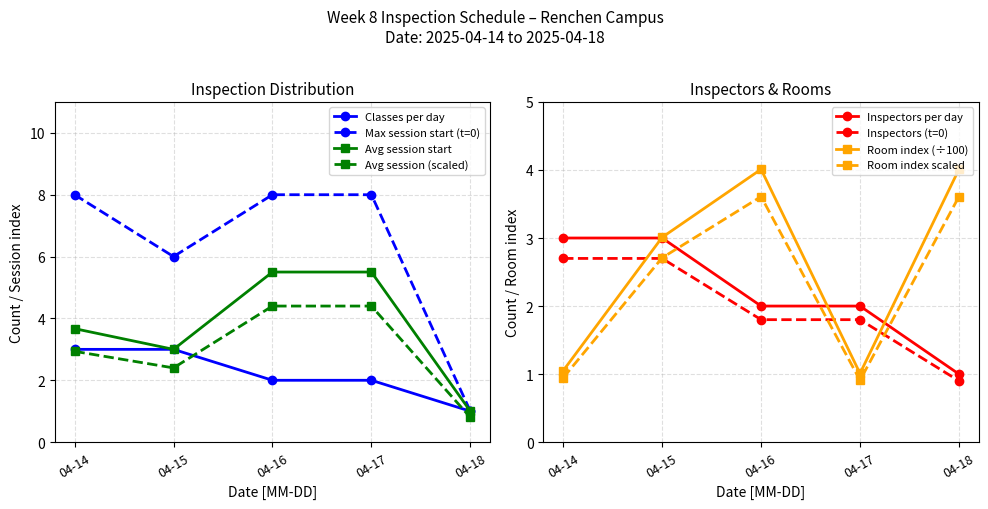

True or false: Avg session (scaled) has more than 1 interior local peaks.

False